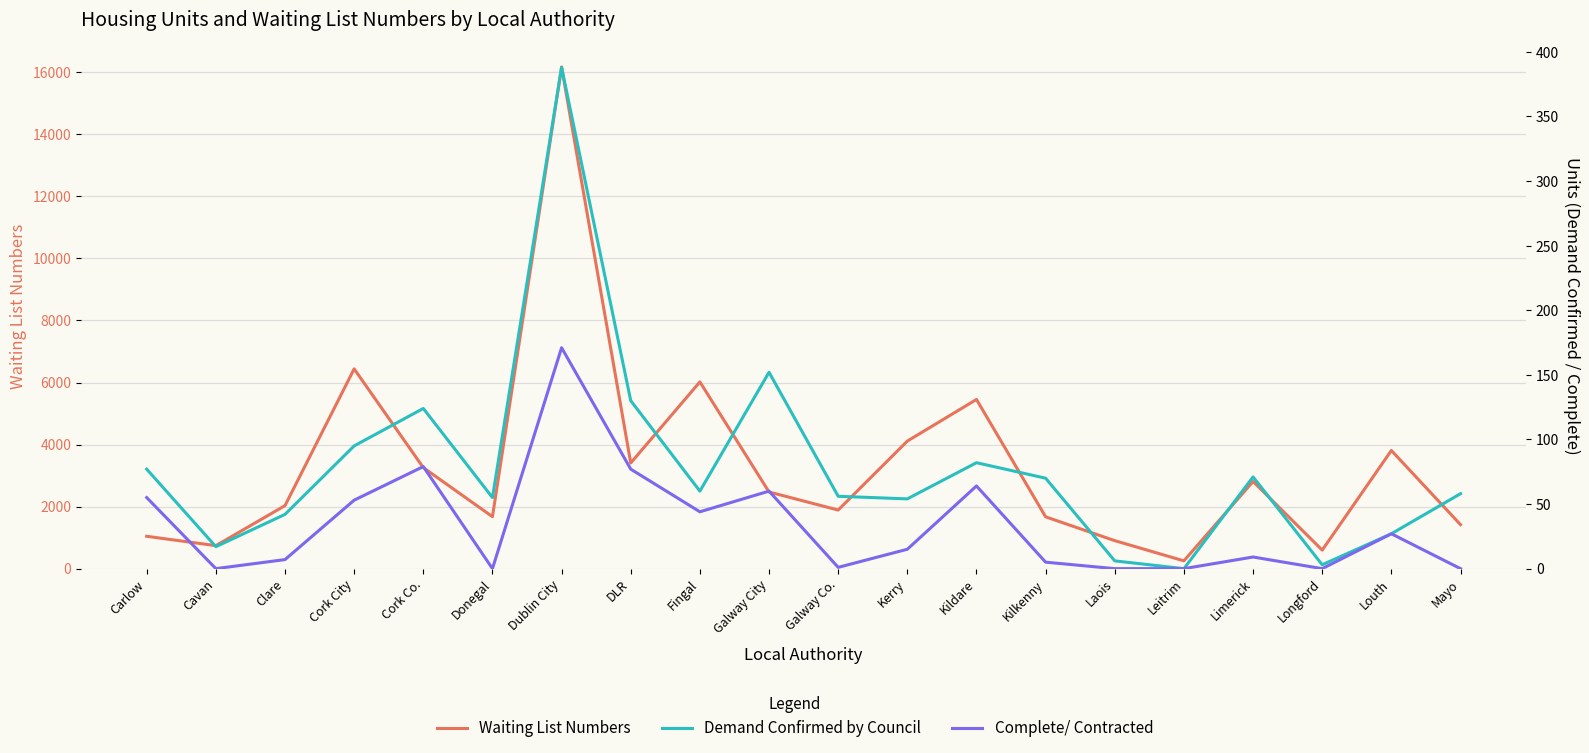

At which category does Complete/ Contracted reach its first local valley?

Cavan